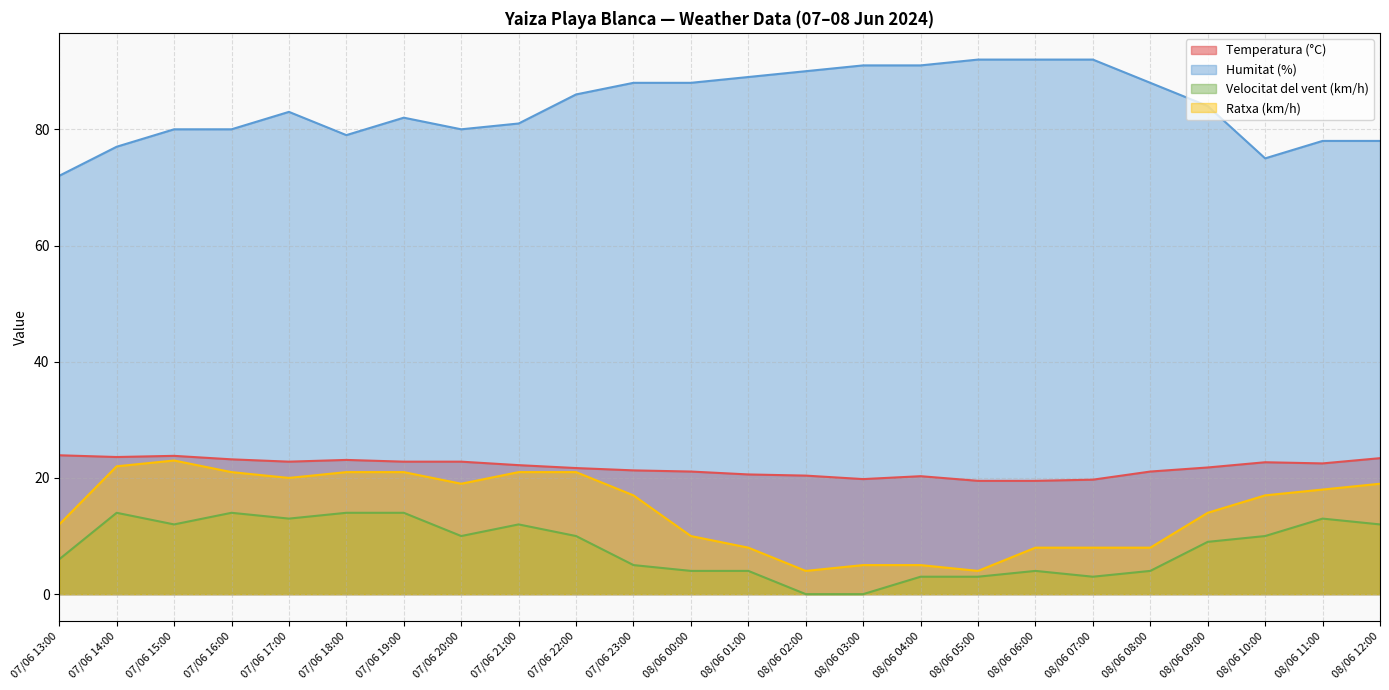

True or false: Velocitat del vent (km/h) and Temperatura (°C) intersect in this chart.

False